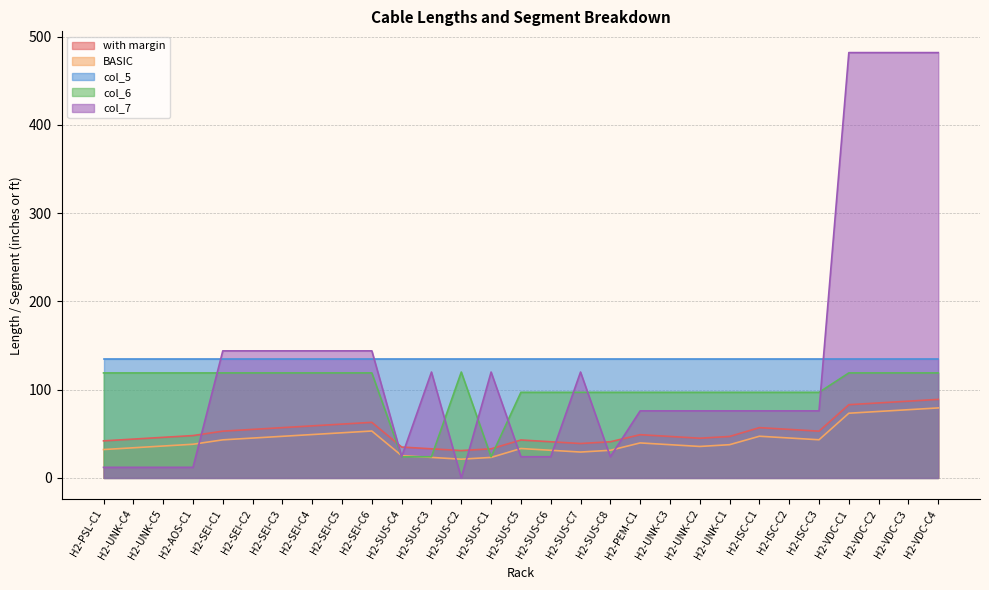

What is the value of the BASIC point at the 14th from the left?

23.2